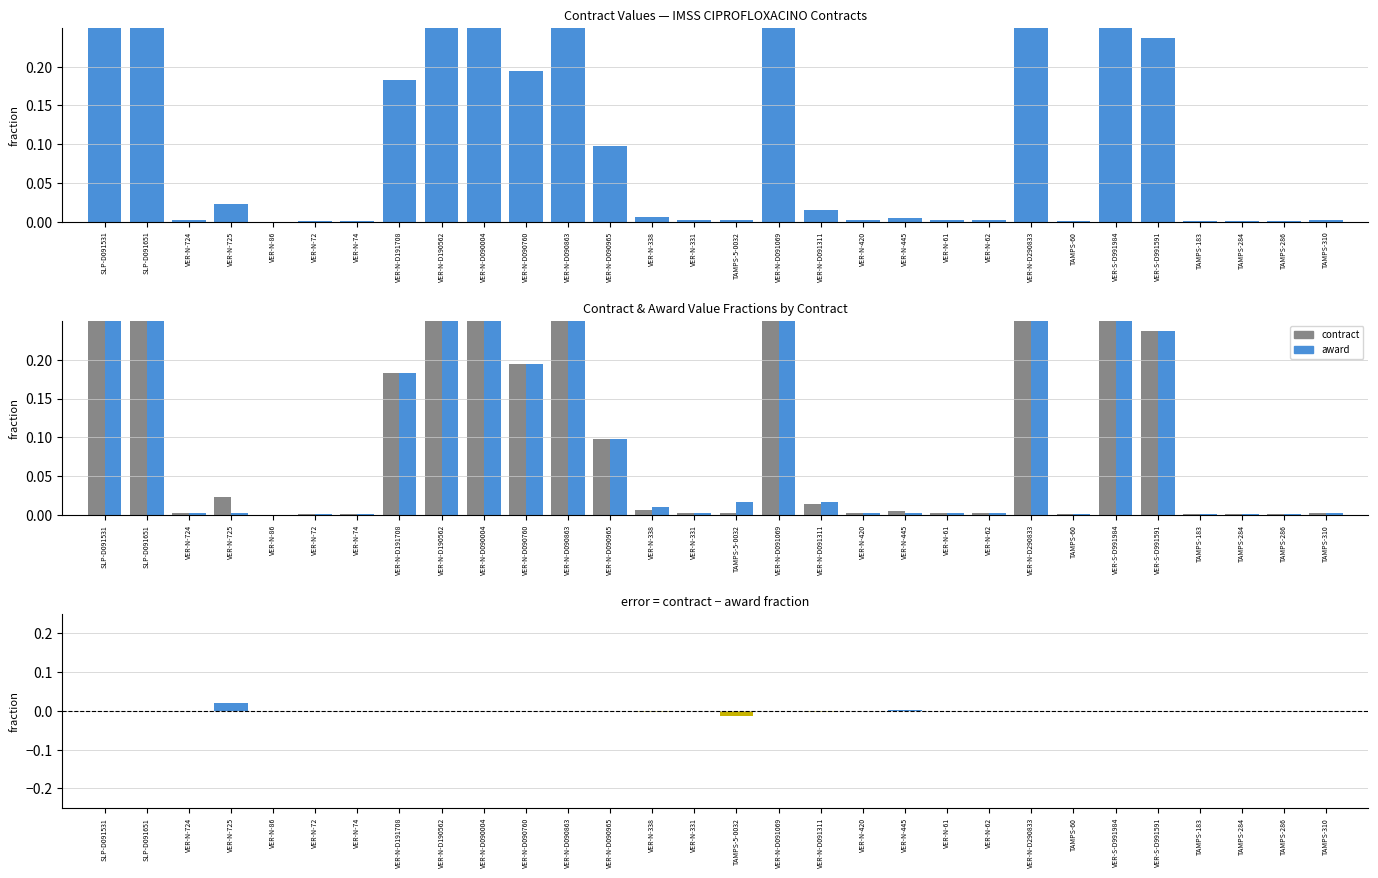

What is the sum of the award values at TAMPS-5-0032 and SLP-D091651?

0.5